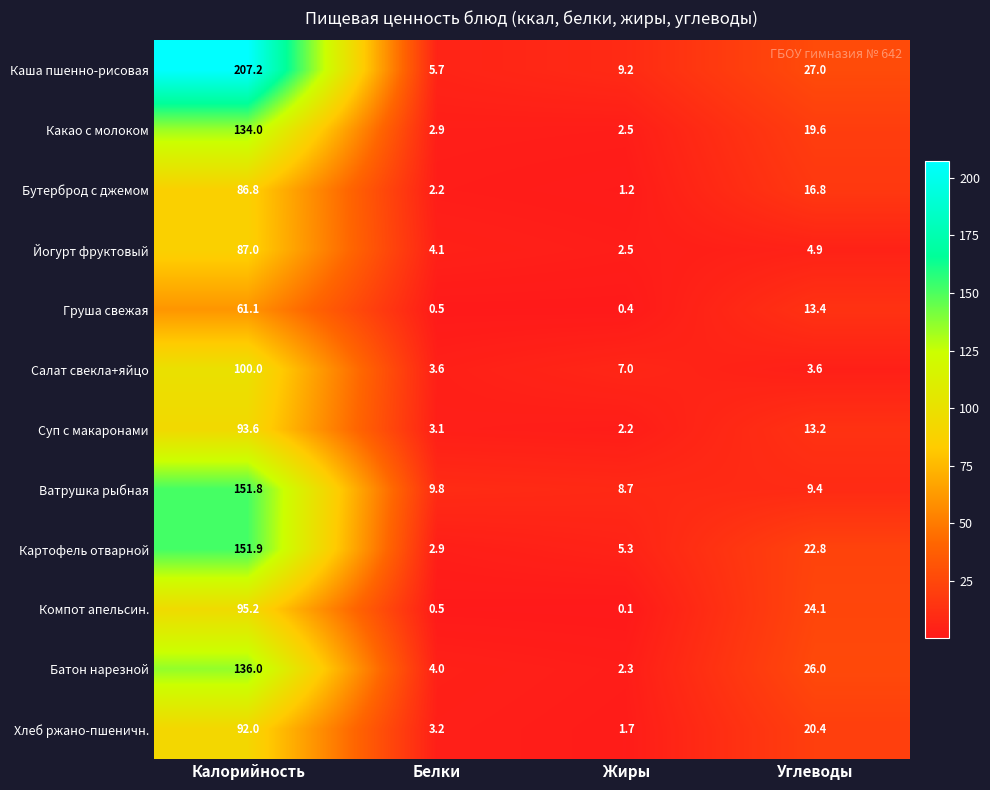

True or false: Батон нарезной has a value of 1.8 at Белки.

False